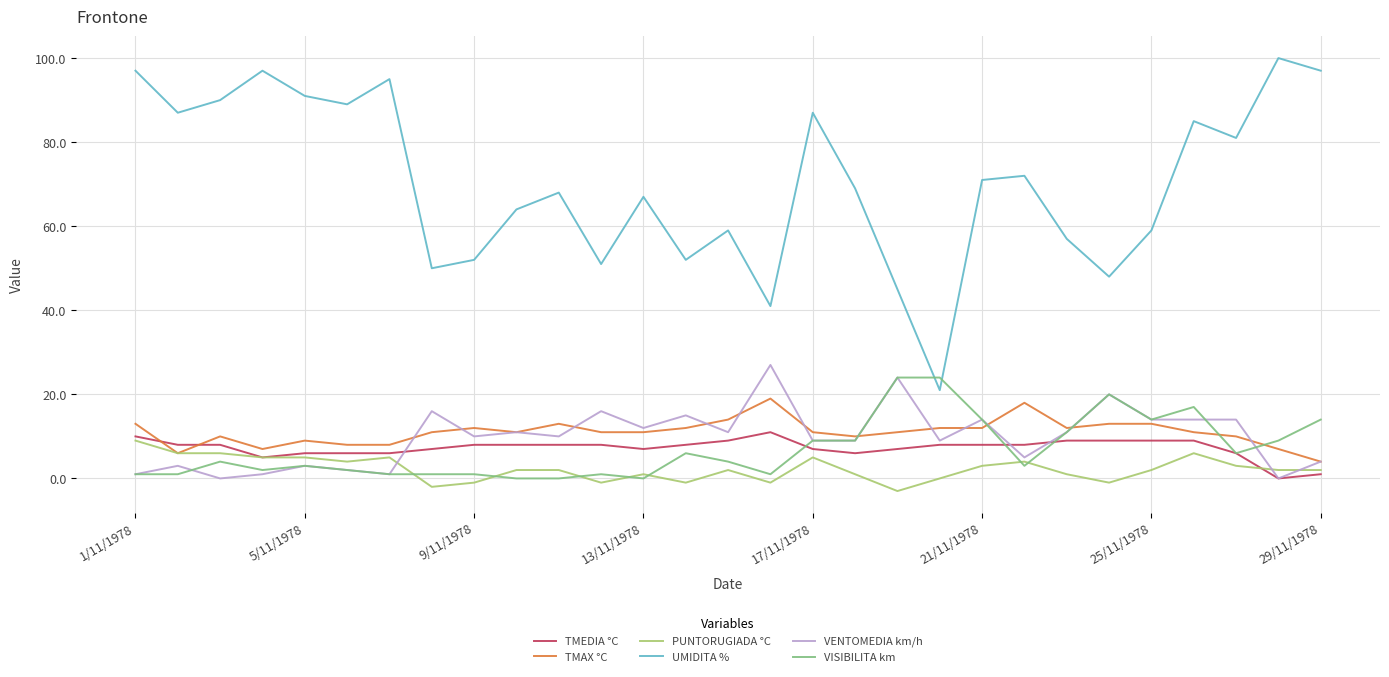

True or false: UMIDITA % and VENTOMEDIA km/h intersect in this chart.

False